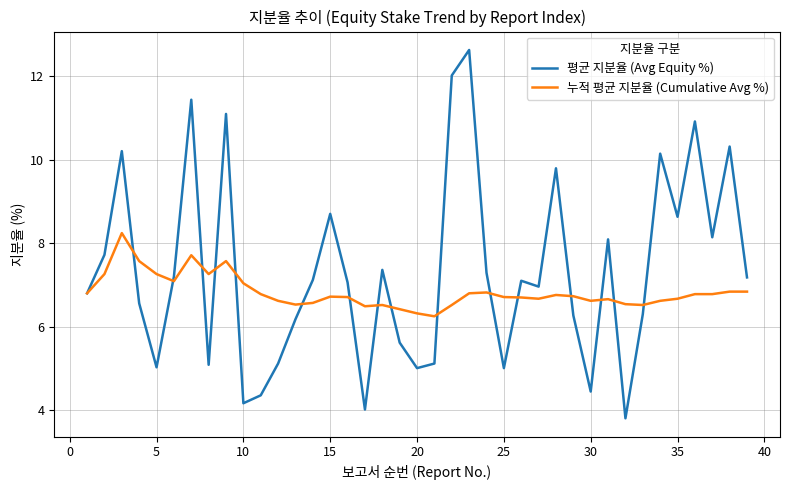

Which series has the largest total across all categories?

평균 지분율 (Avg Equity %)